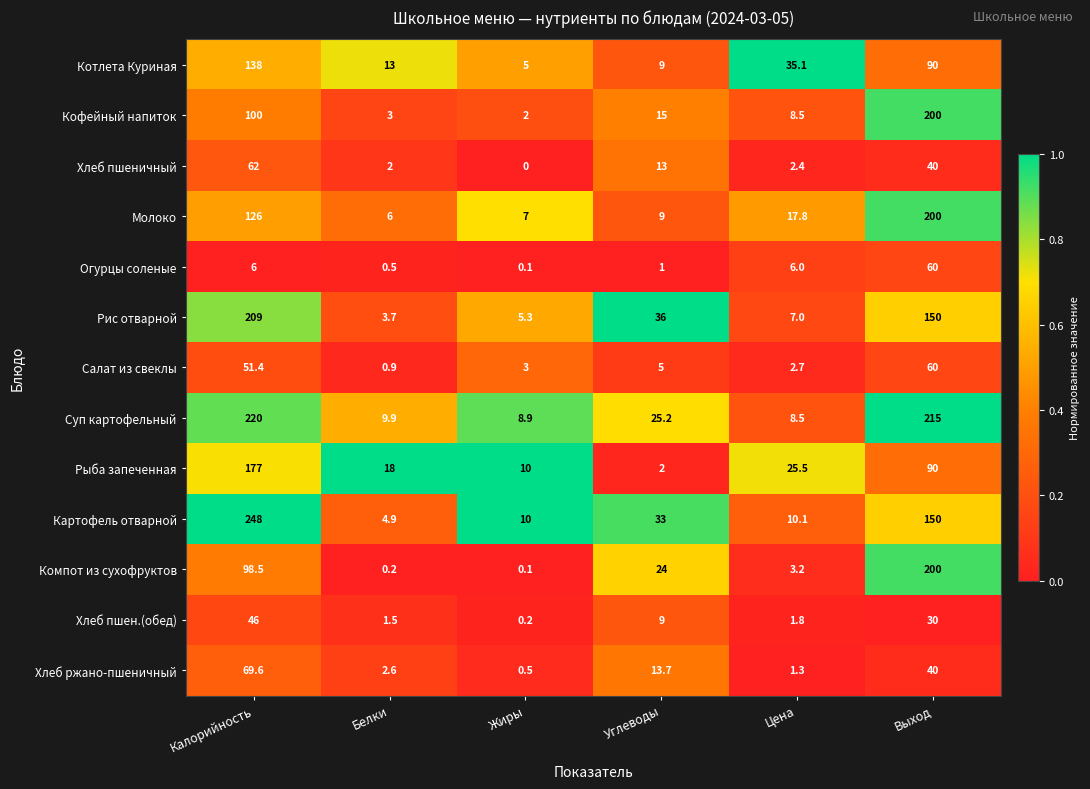

Between Калорийность and Выход, which series saw the biggest shift?

Компот из сухофруктов